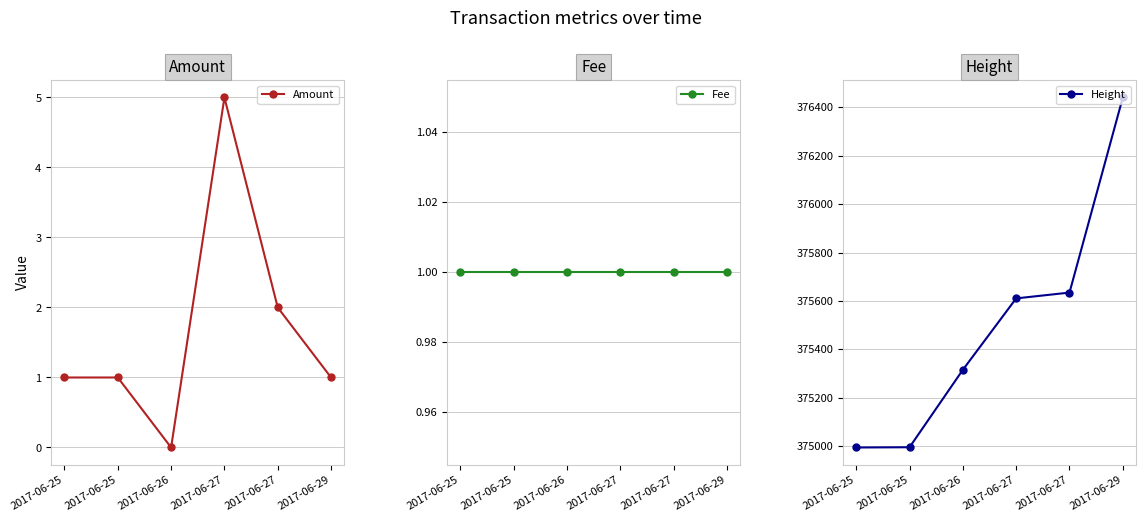

What is the average value of the Fee series?

1